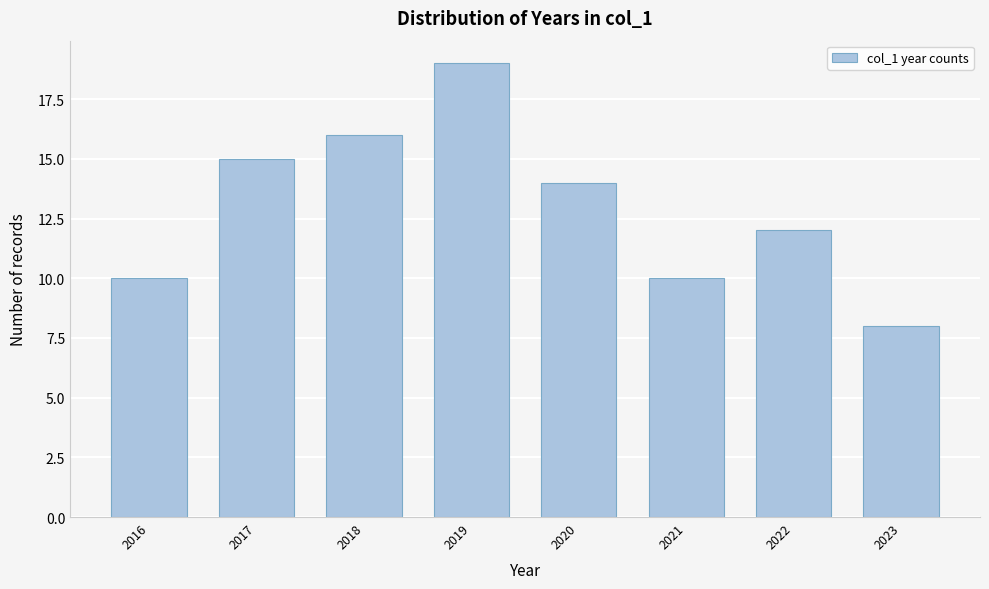

Reading left to right, list all the values displayed in this chart.

2016=10	2017=15	2018=16	2019=19	2020=14	2021=10	2022=12	2023=8